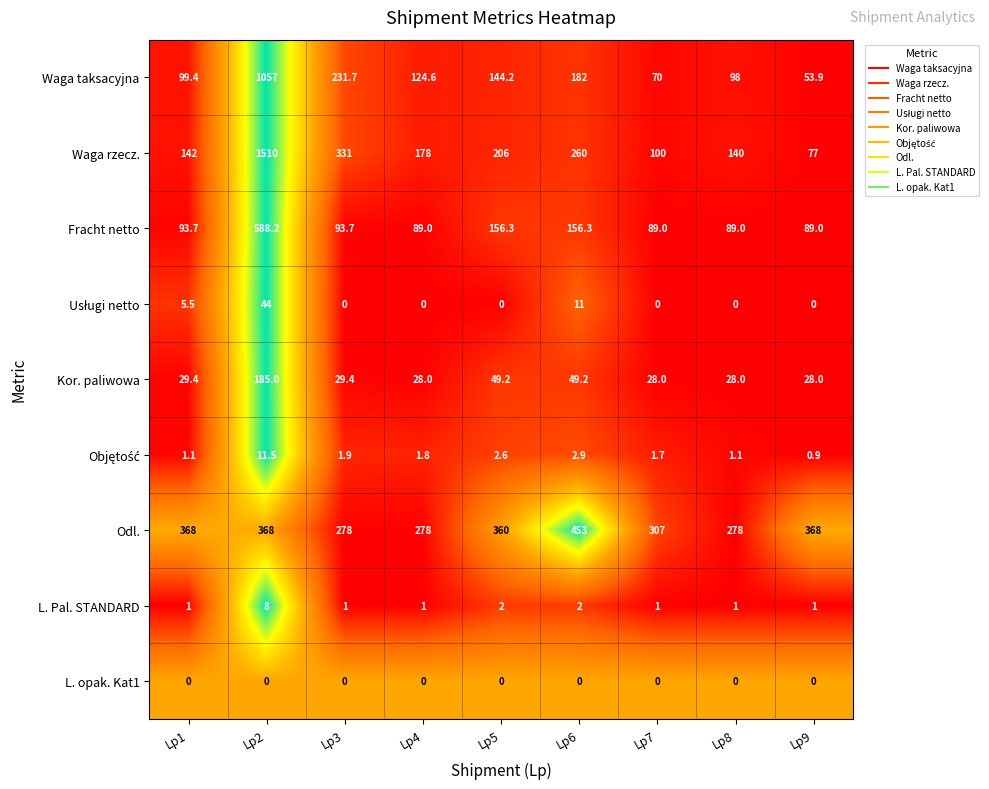

What is the maximum value shown in the chart?

1510.0